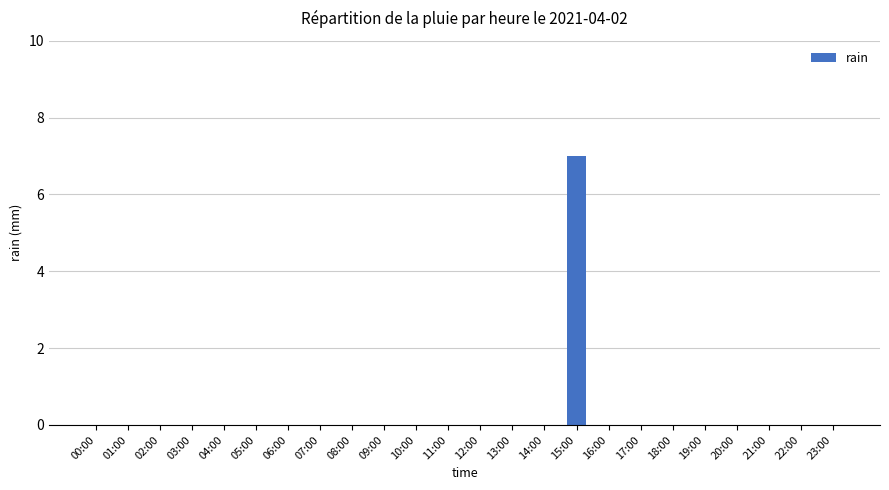

What is the sum of all values?

7